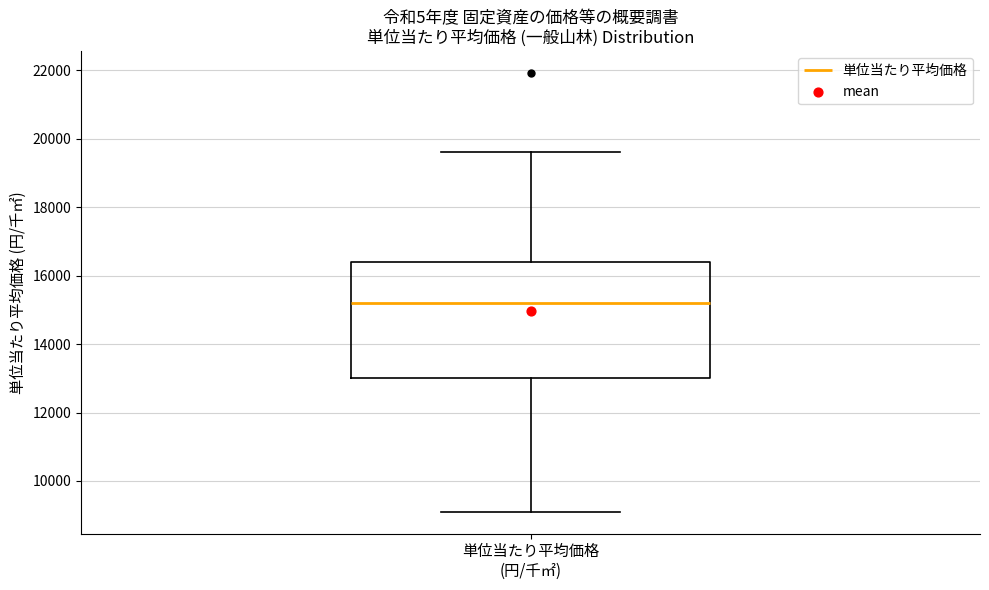

Read this box plot against the y-axis: the position of the median line, the range covered by the box, and the ends of both whiskers. The values are not printed on the chart, so give them approximately, as read against the axis.

median 15200, box 13000 to 16400, whiskers 9000 to 19600